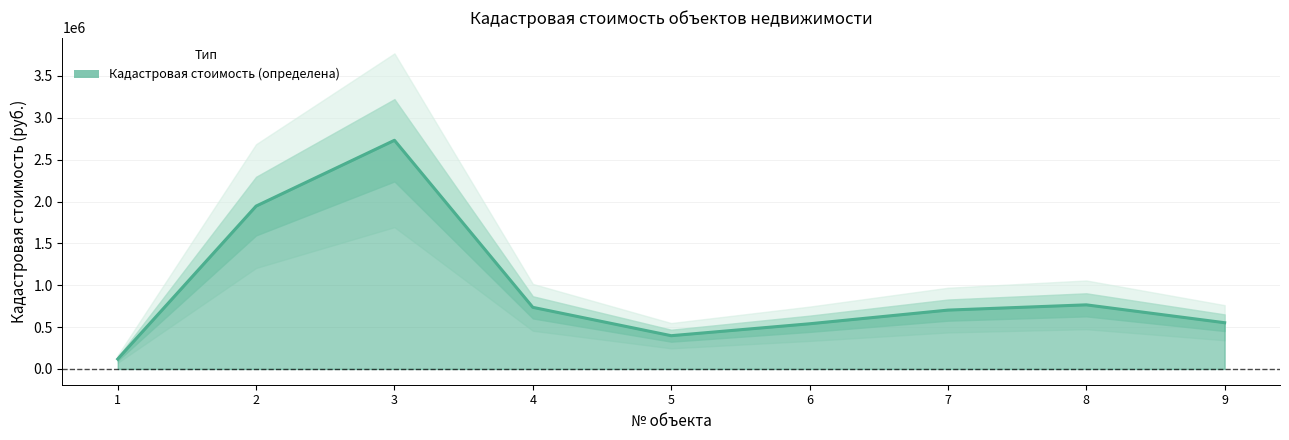

What is the sum of all values?

8487793.9